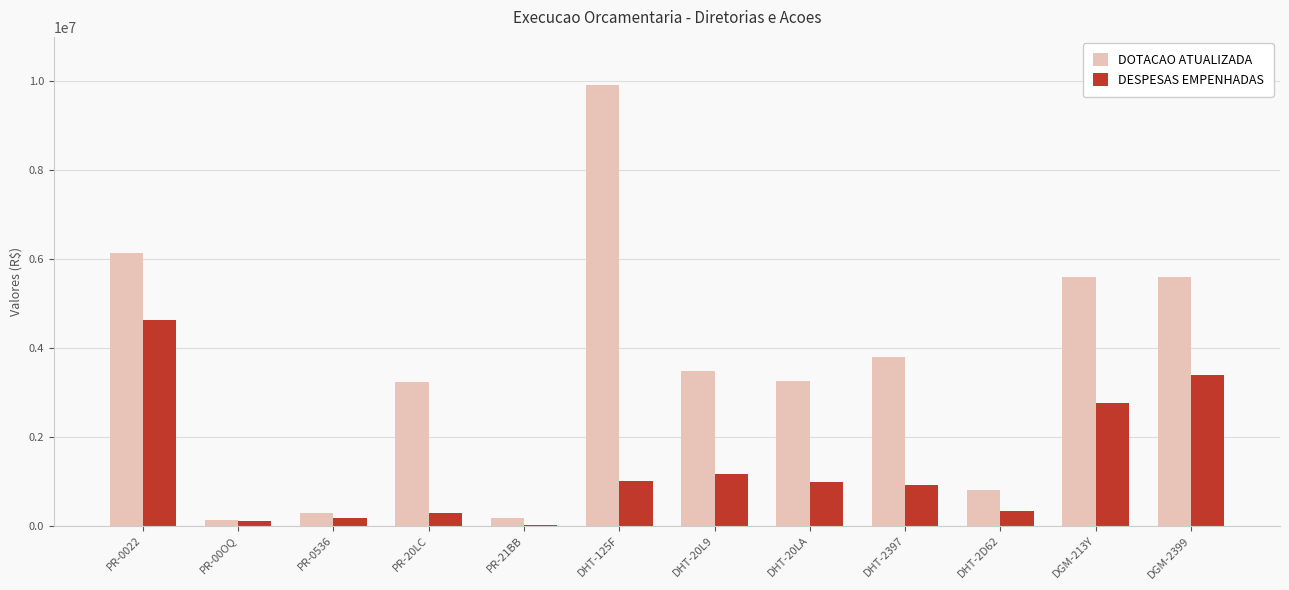

What is the total value across all series at DHT-125F?

10922325.8